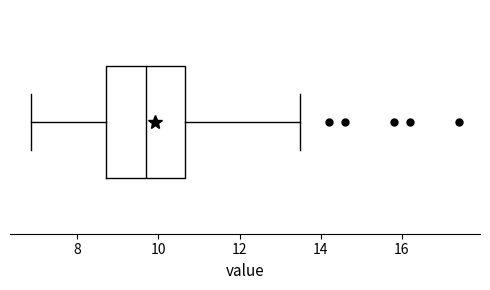

Read this box plot against the x-axis: the position of the median line, the range covered by the box, and the ends of both whiskers. The values are not printed on the chart, so give them approximately, as read against the axis.

median 9.8, box 8.8 to 10.6, whiskers 6.8 to 13.6